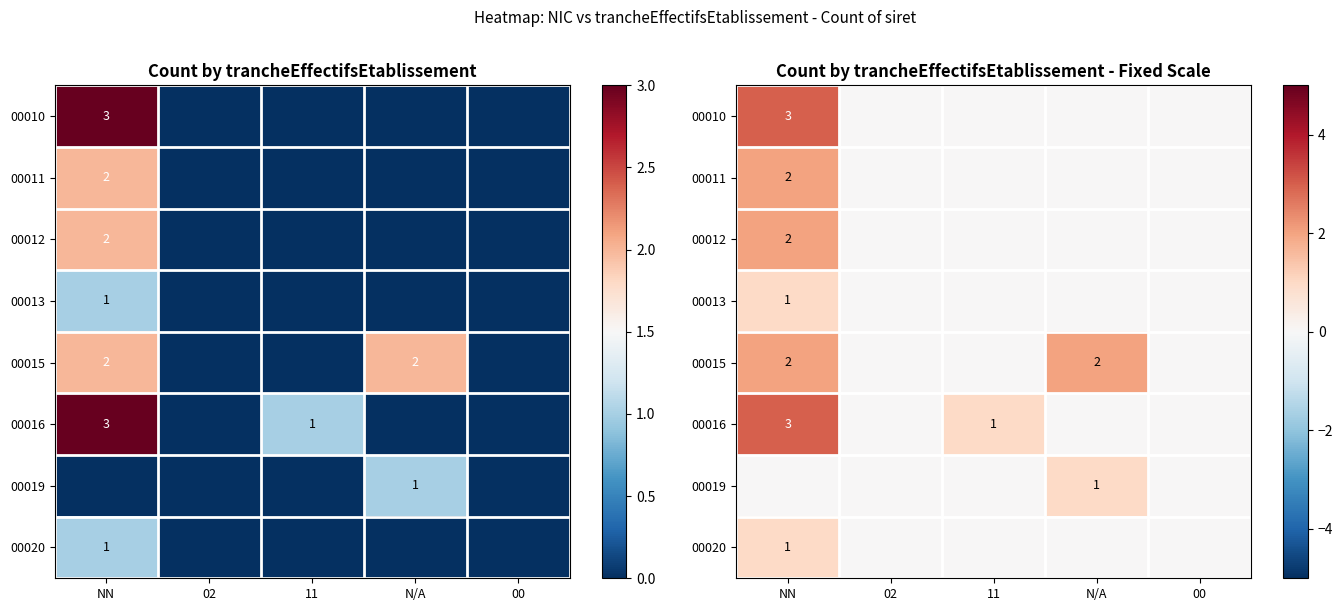

At which label is 00019 closest to 0?

NN